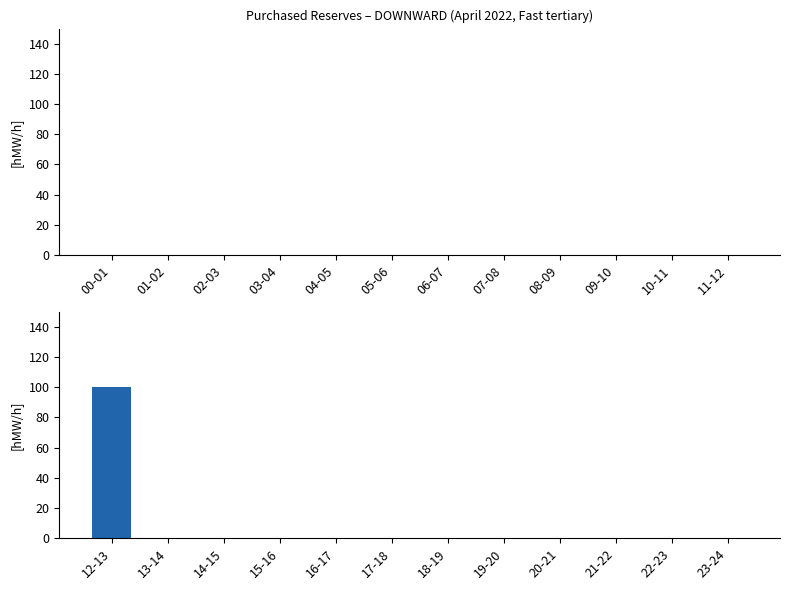

What is the greatest value displayed?

100